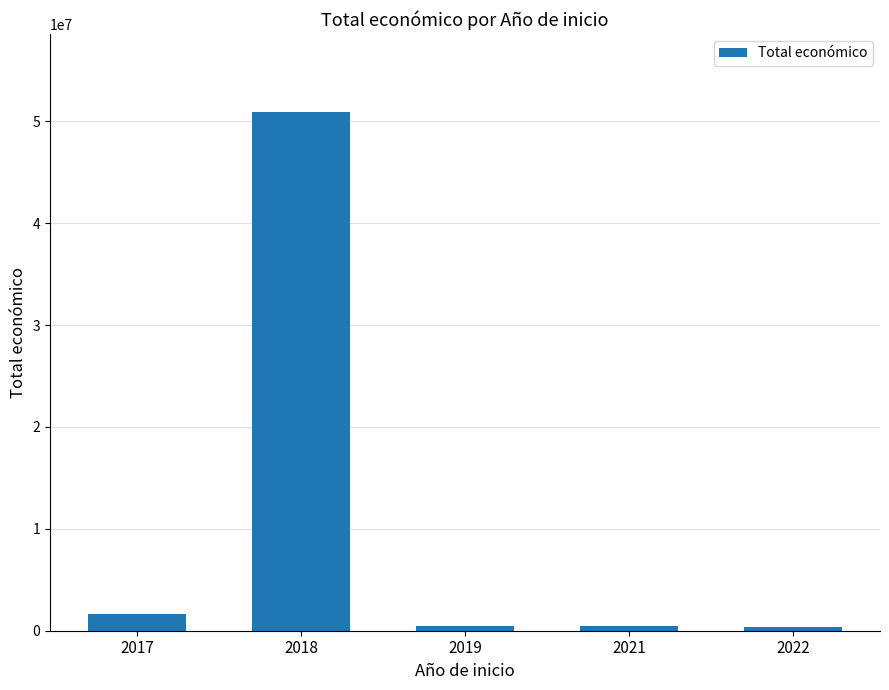

What is the maximum value shown in the chart?

50928761